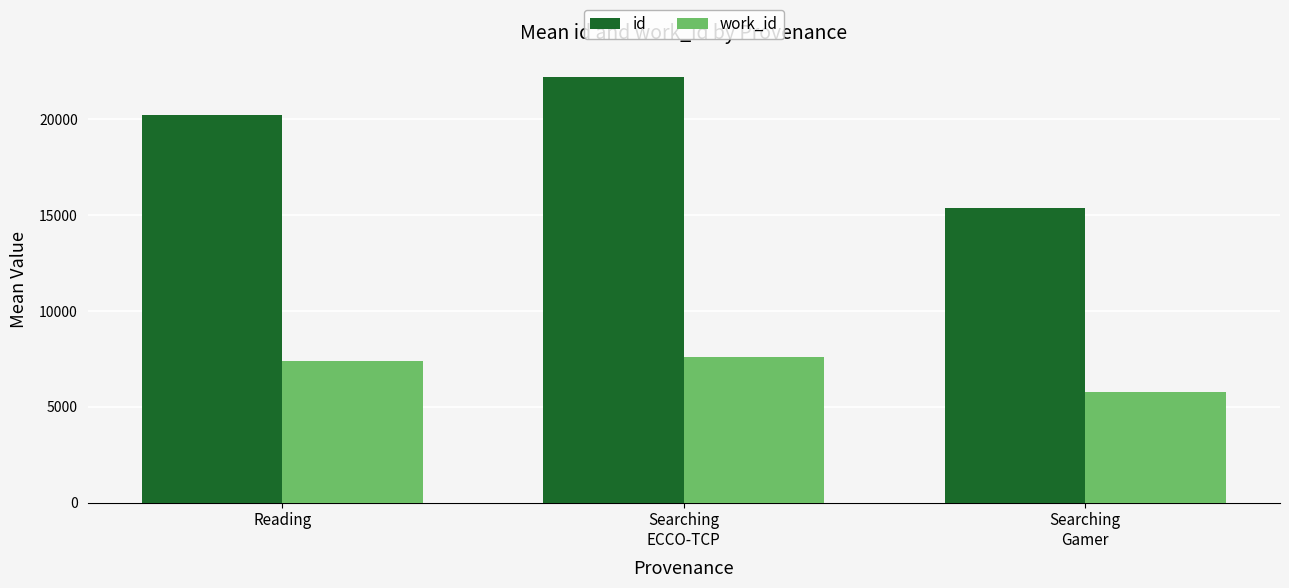

Which category has the lowest value in the work_id series?

Searching
Gamer